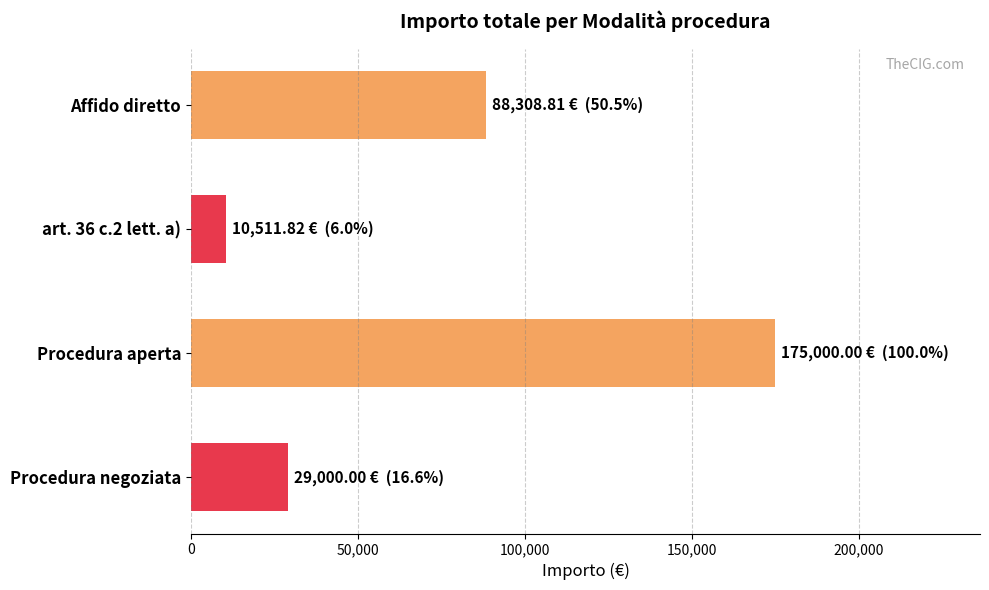

Count the number of categories in the chart.

4